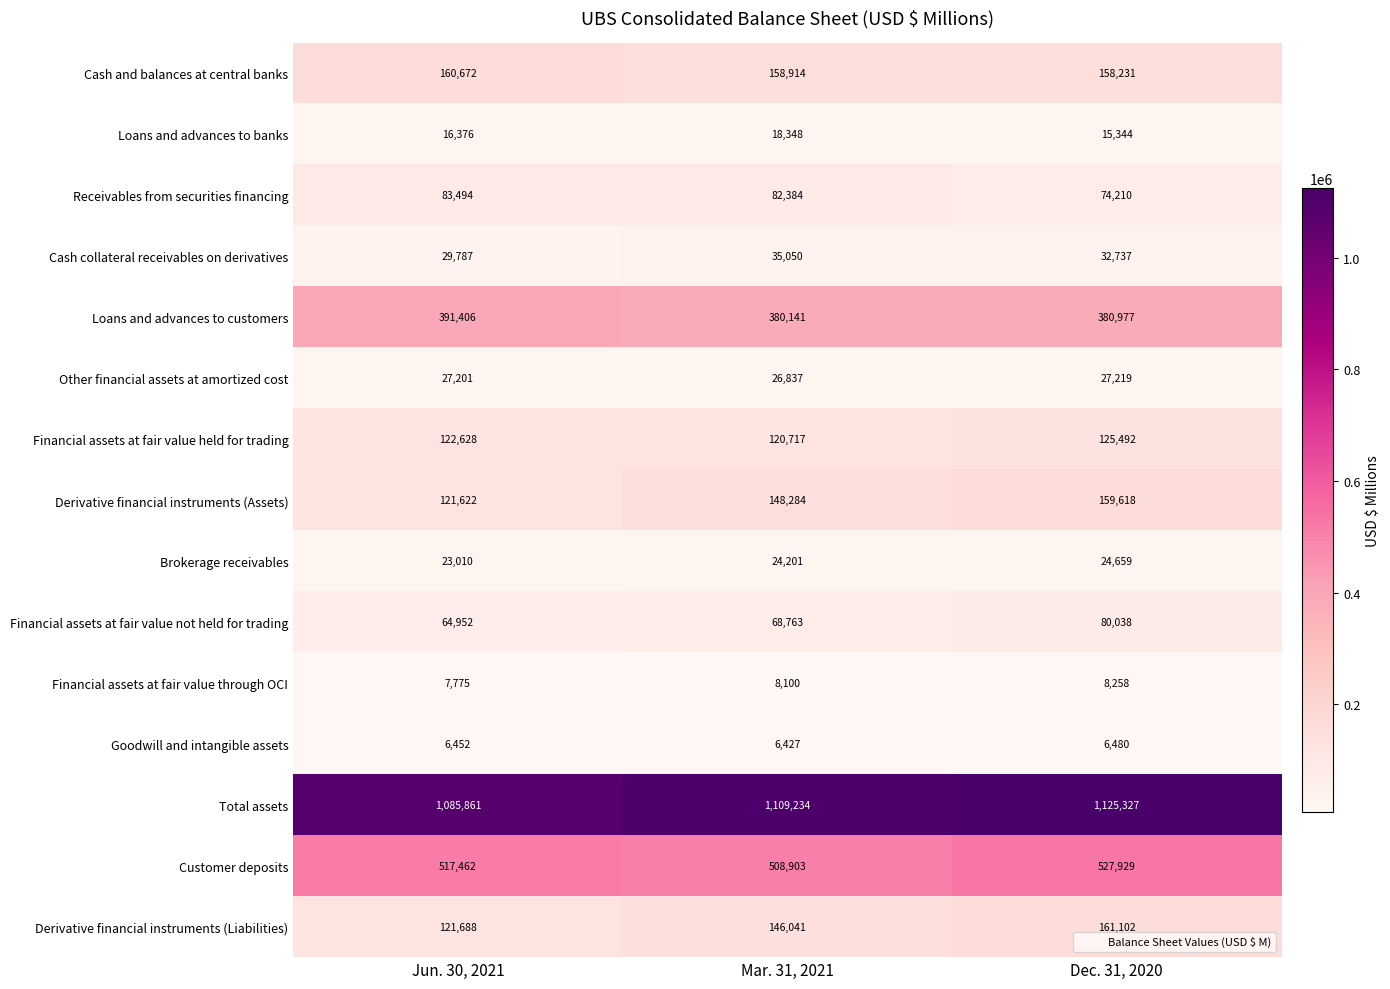

Which series has the largest range (max minus min)?

Total assets